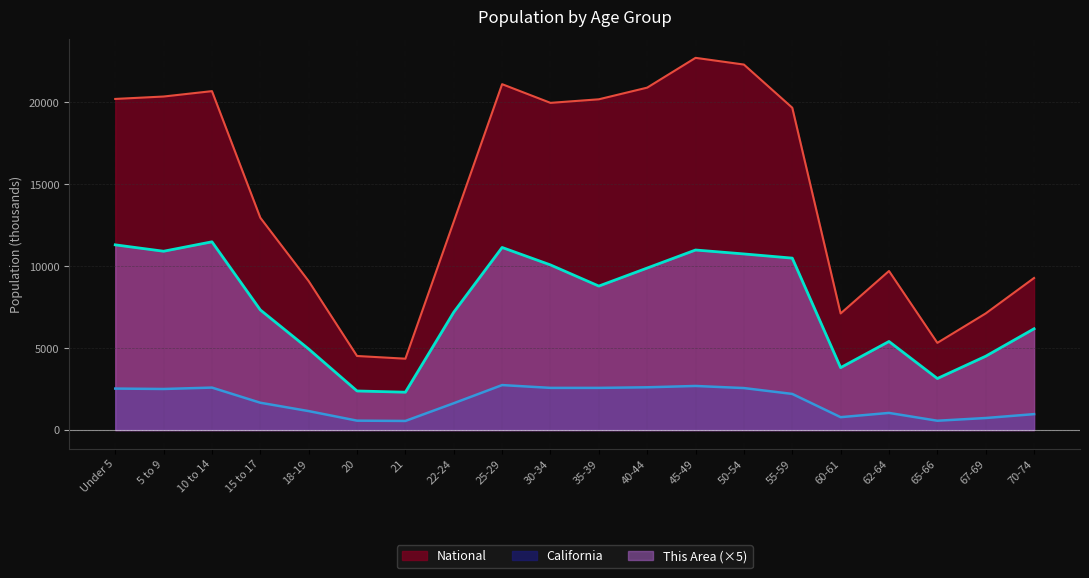

True or false: National and California cross at least once.

False